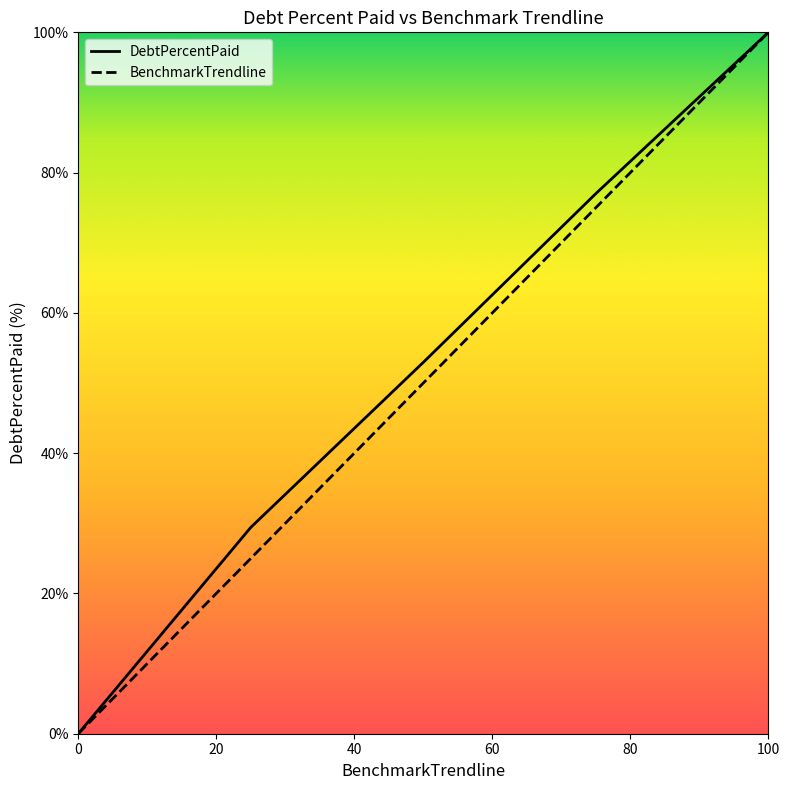

At which label is DebtPercentPaid closest to 50?

40